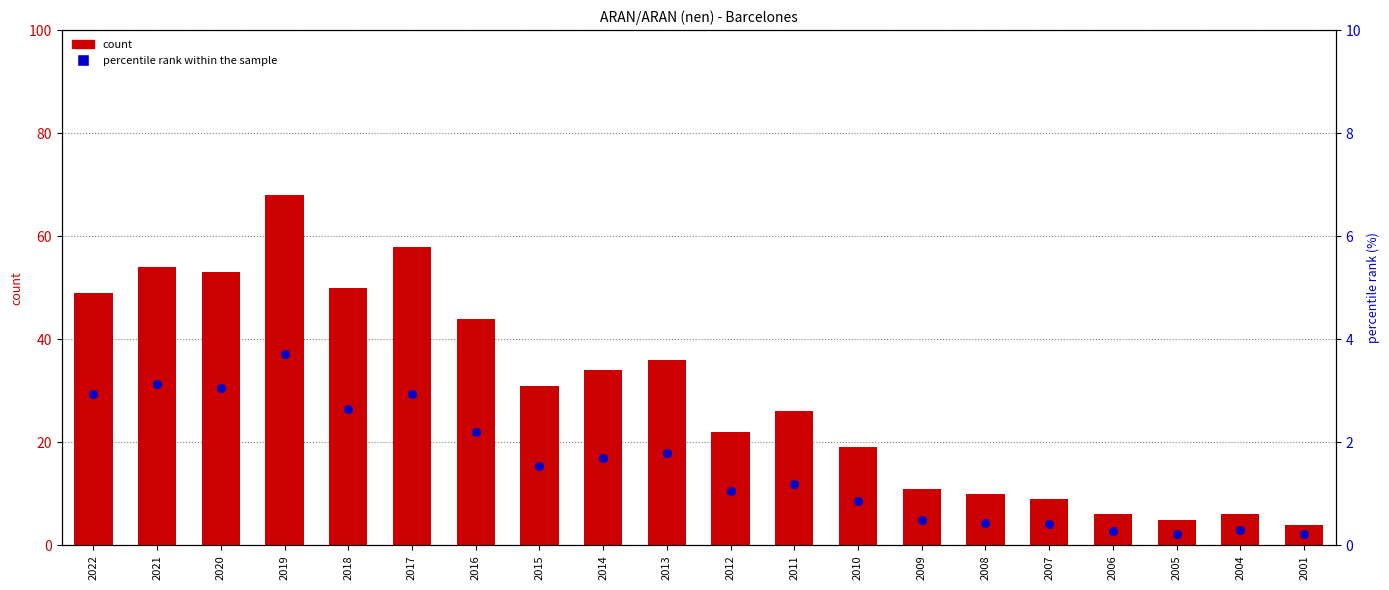

Is the value of count at 2005 greater than the value of percentile rank within the sample at 2007?

Yes